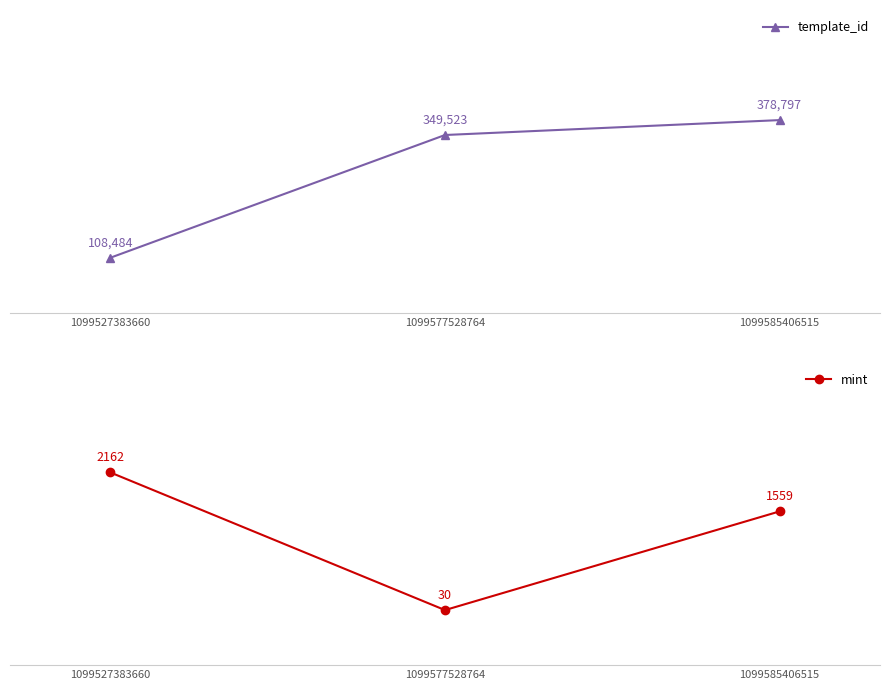

True or false: mint has a value of 1088 at 1099585406515.

False